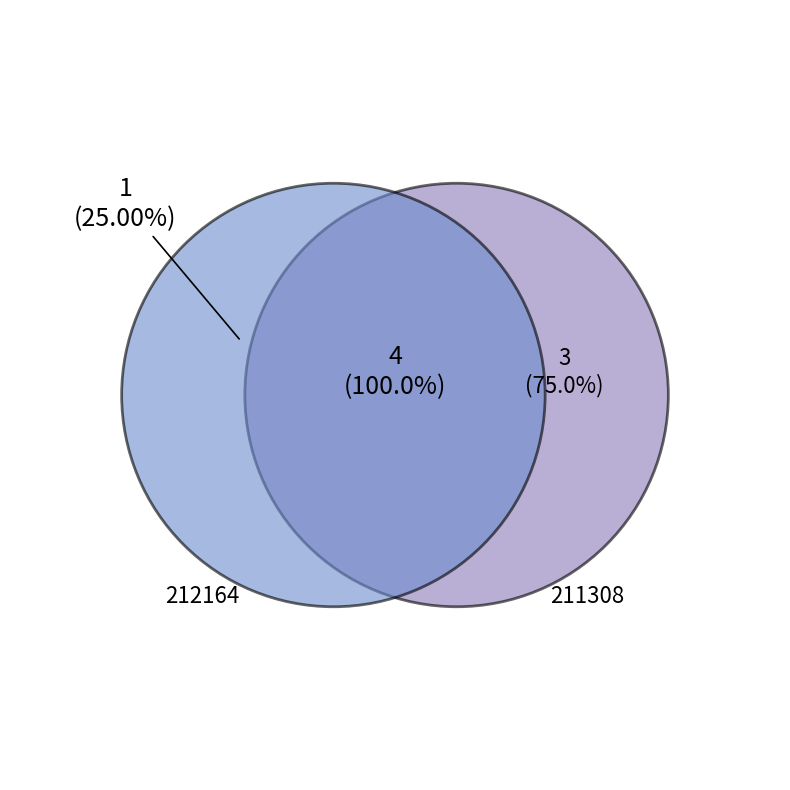

Rank the categories by value from lowest to highest.

212164, 211308